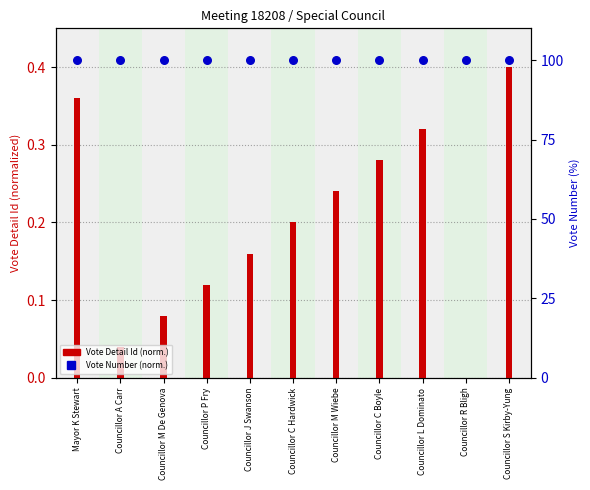

What are all the series names shown in the legend?

Vote Detail Id (normalized), Vote Number (normalized)